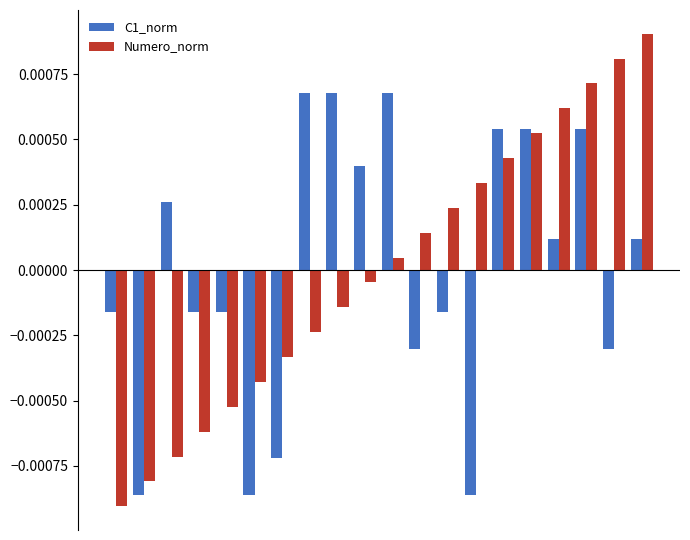

Which series has the widest spread of values?

Numero_norm